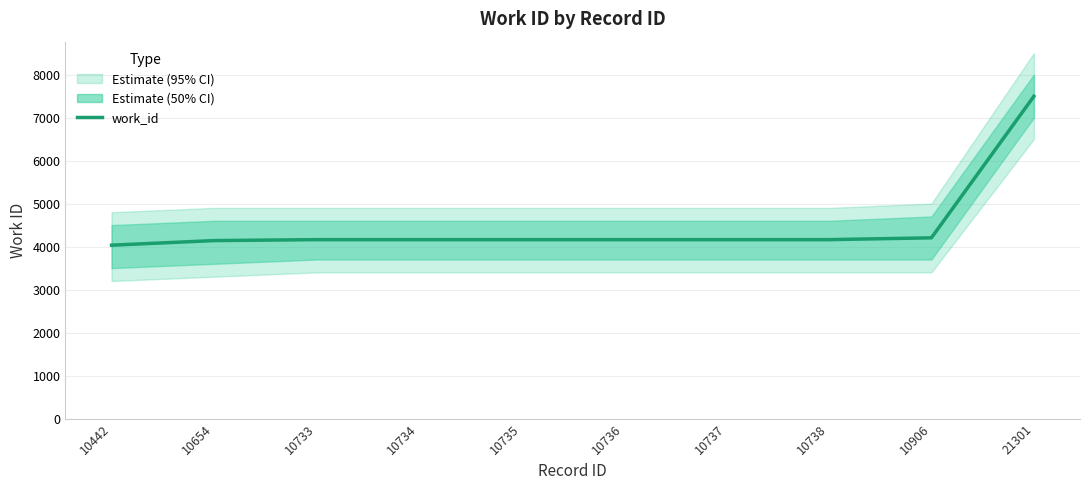

List the labels in order of value, largest first.

21301, 10906, 10733, 10734, 10735, 10736, 10737, 10738, 10654, 10442